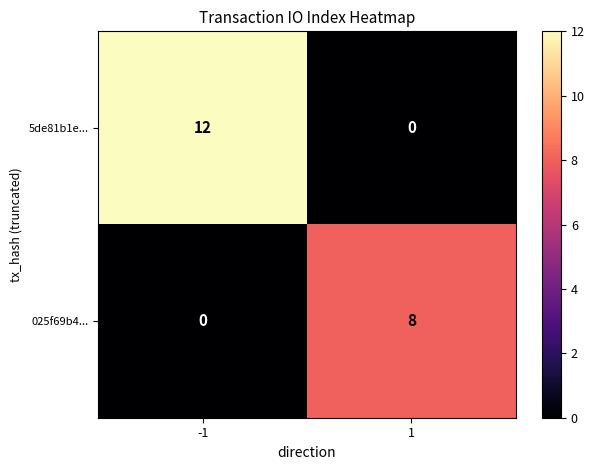

Reading left to right, transcribe all the data shown in this chart.

5de81b1e...: -1=12	1=0
025f69b4...: -1=0	1=8